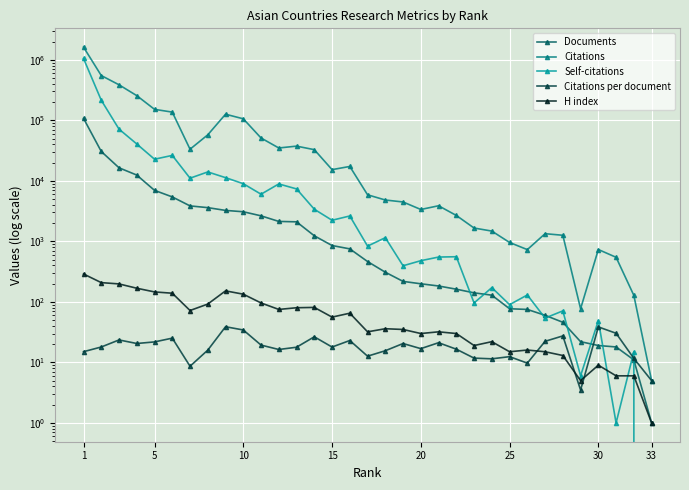

The value of Citations at 1 is 2714076.2. True or false?

False